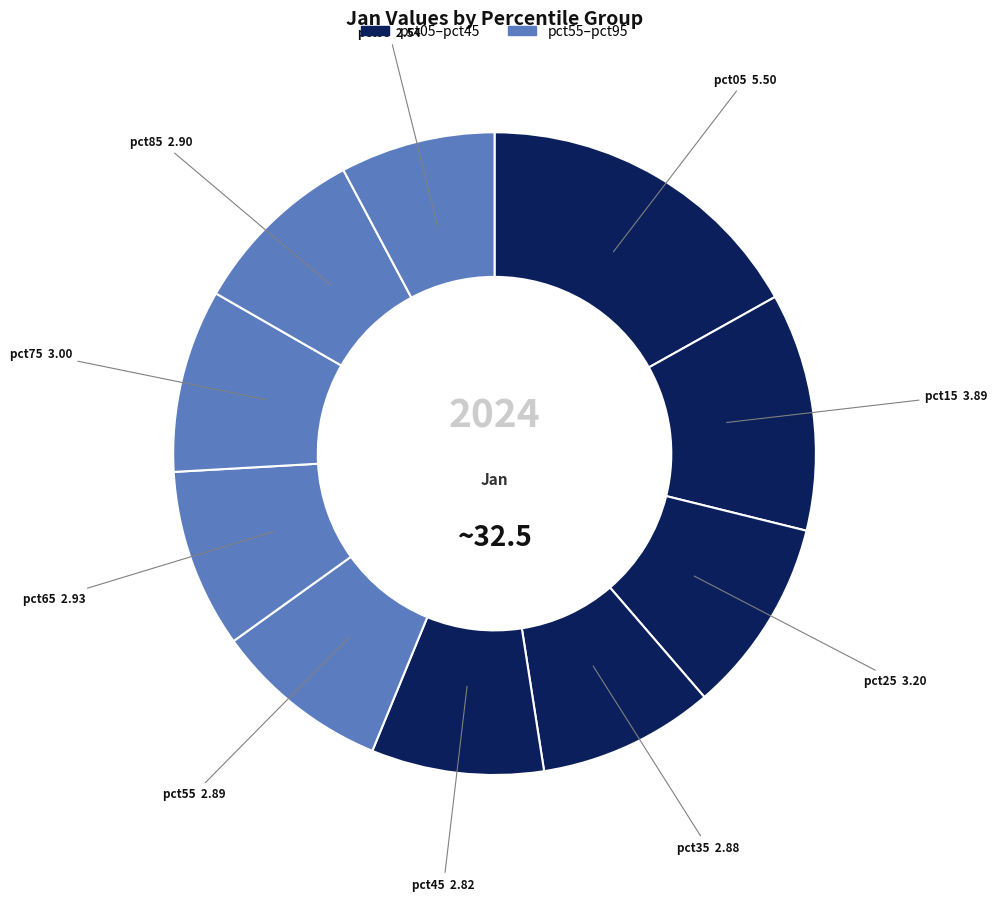

How many segments does this pie chart have?

10